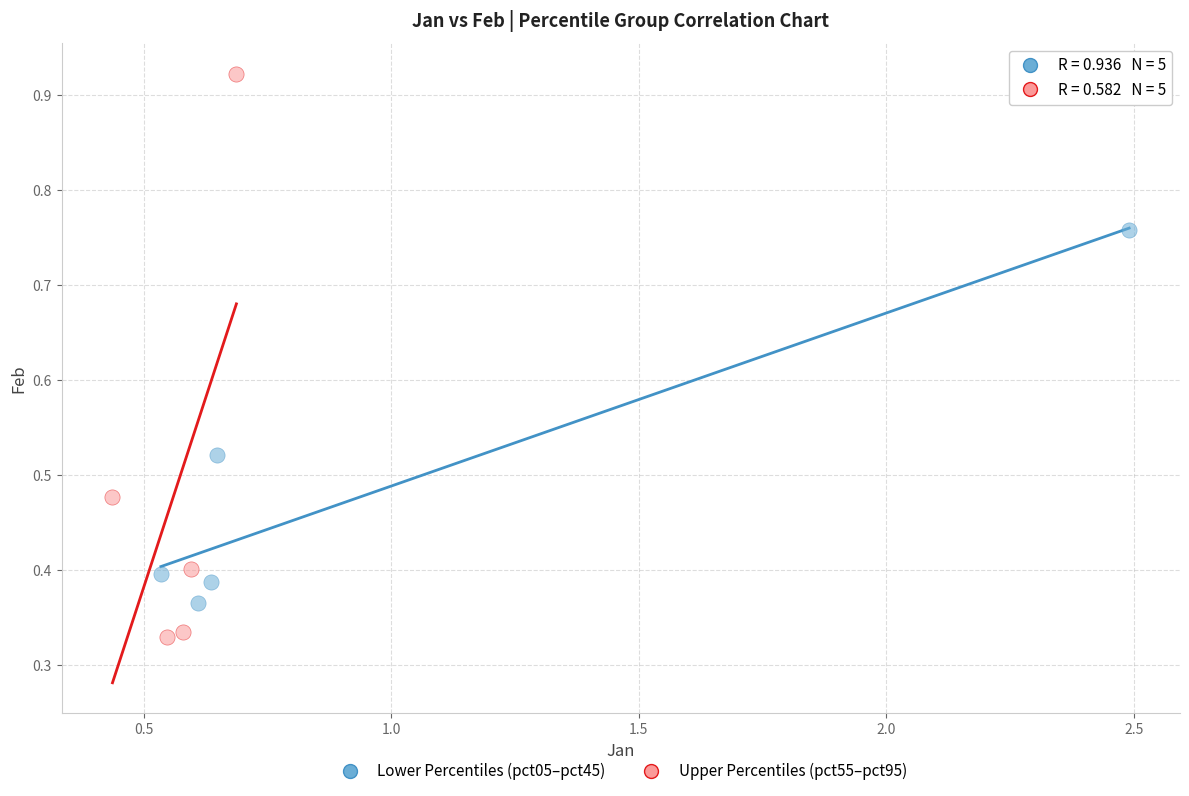

Which series contains the lowest Y value?

Upper Percentiles (pct55–pct95)